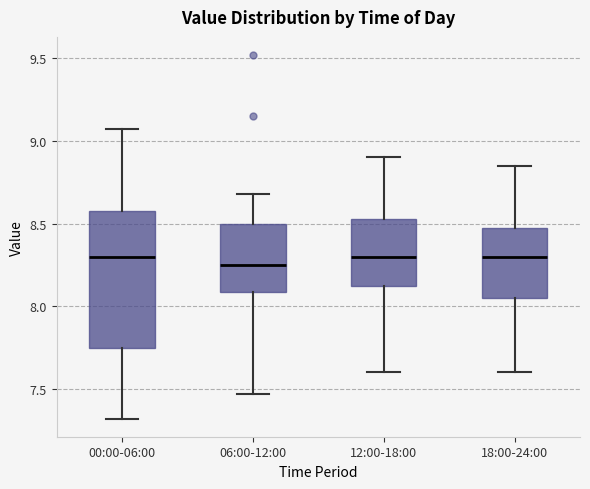

Reading left to right, transcribe this box plot: for each box, give where its median line is, the range the box spans, and where its two whiskers end, as read against the y-axis. The values are not printed on the chart, so give them approximately, as read against the axis.

00:00-06:00: median 8.30, box 7.75 to 8.60, whiskers 7.30 to 9.05
06:00-12:00: median 8.25, box 8.10 to 8.50, whiskers 7.45 to 8.70
12:00-18:00: median 8.30, box 8.15 to 8.55, whiskers 7.60 to 8.90
18:00-24:00: median 8.30, box 8.05 to 8.50, whiskers 7.60 to 8.85